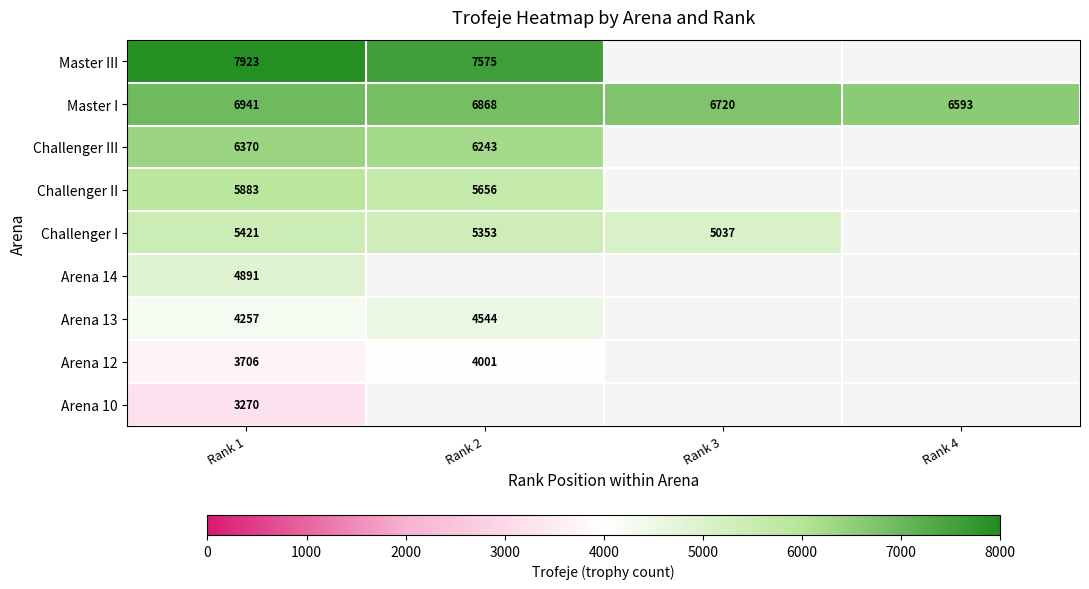

The value of Master III at Rank 1 is 7923. True or false?

True